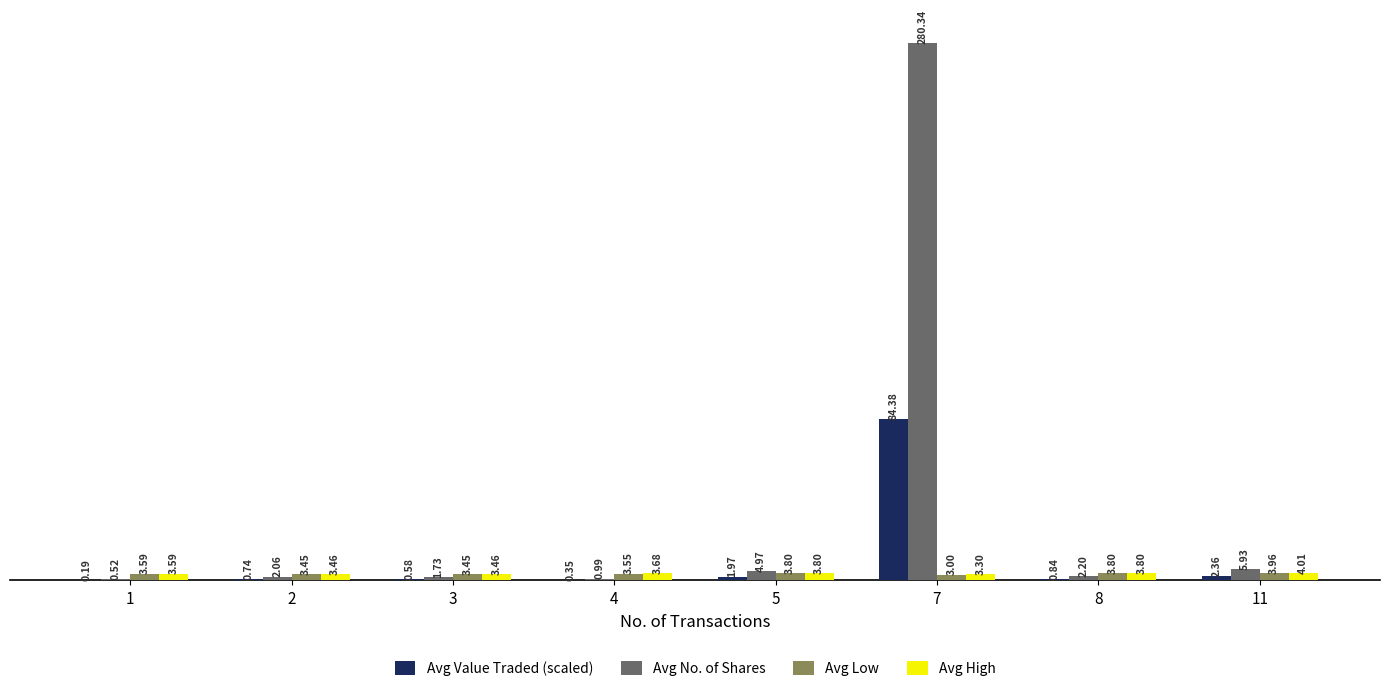

Which series changed the most between 1 and 8?

Avg No. of Shares